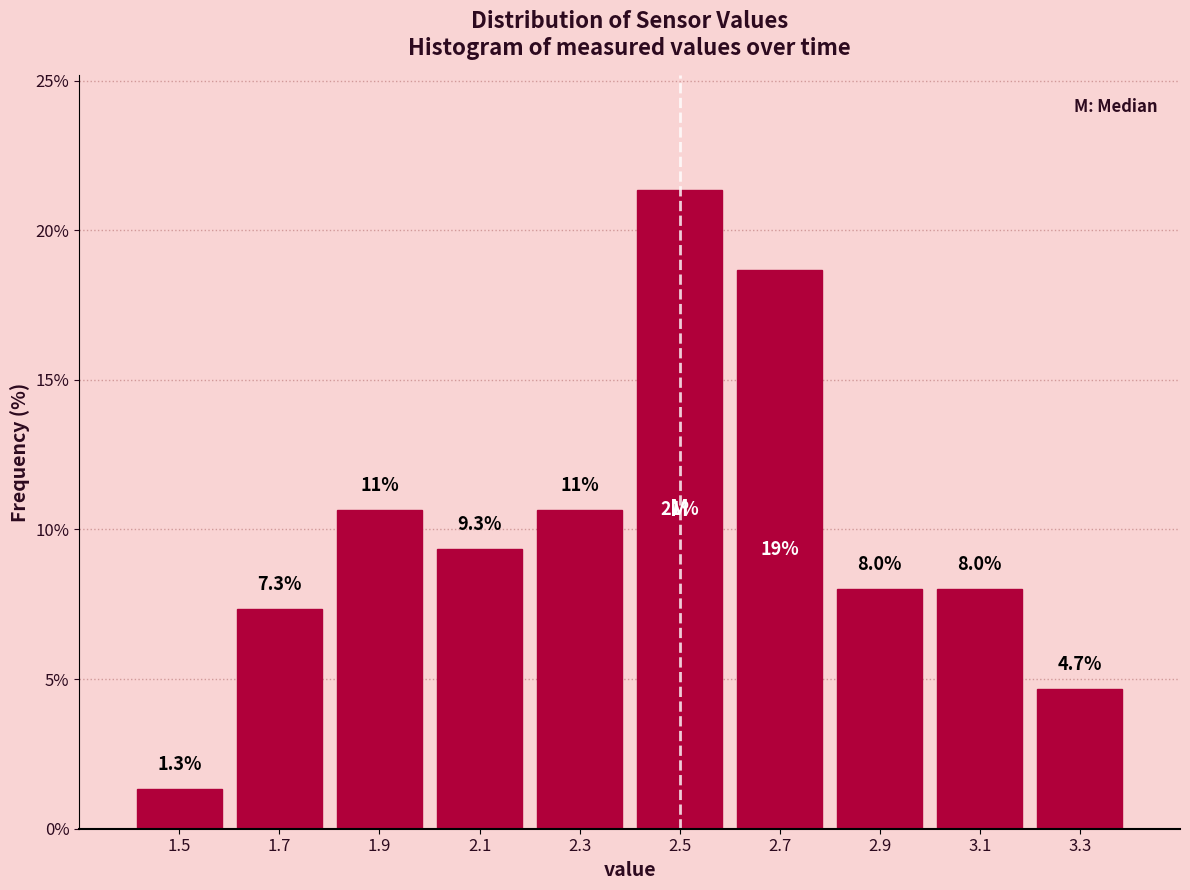

Over which range of the x-axis is the bar tallest?

2.4 to 2.6